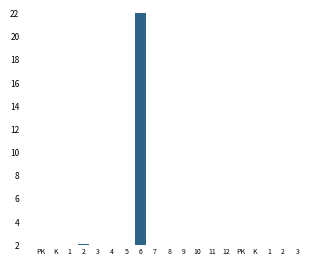

List the labels in order of value, largest first.

6, 2, 3, PK, 8, 4, 5, K, 10, 3, 7, 1, 12, 1, 11, 9, PK, K, 2